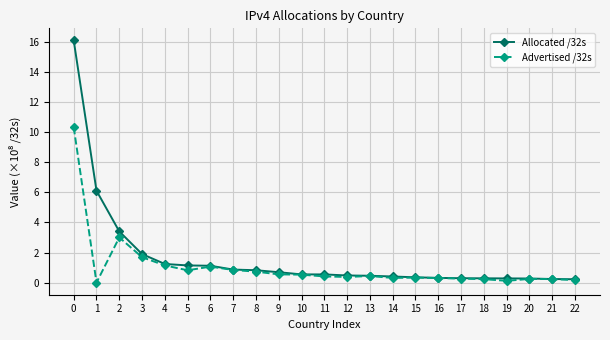

Is this an area chart (filled region under the line)?

No